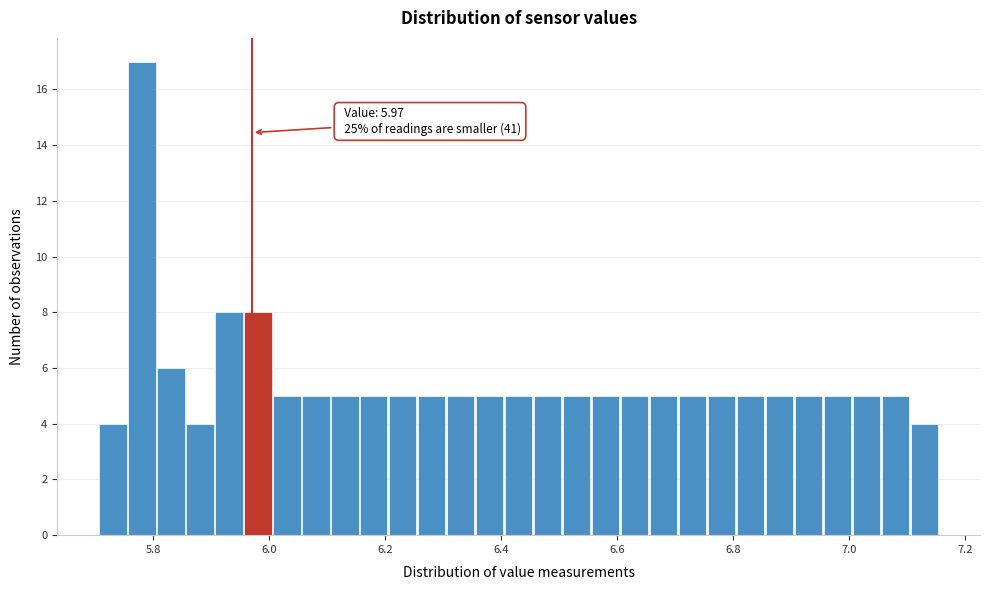

Around what value on the x-axis is the tallest bar? Give the approximate position of its centre, as read against the axis.

5.78